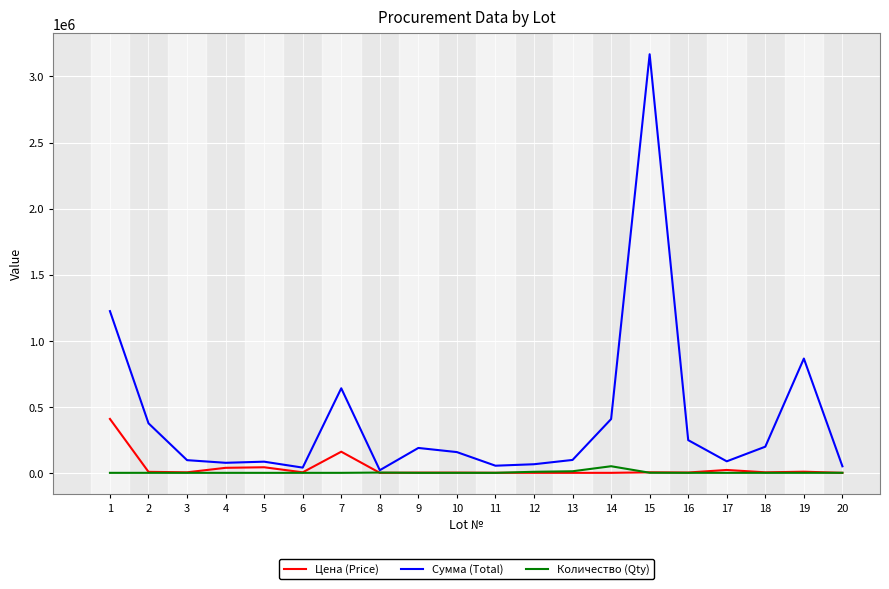

List the series in order of their peak value, highest first.

Сумма (Total), Цена (Price), Количество (Qty)